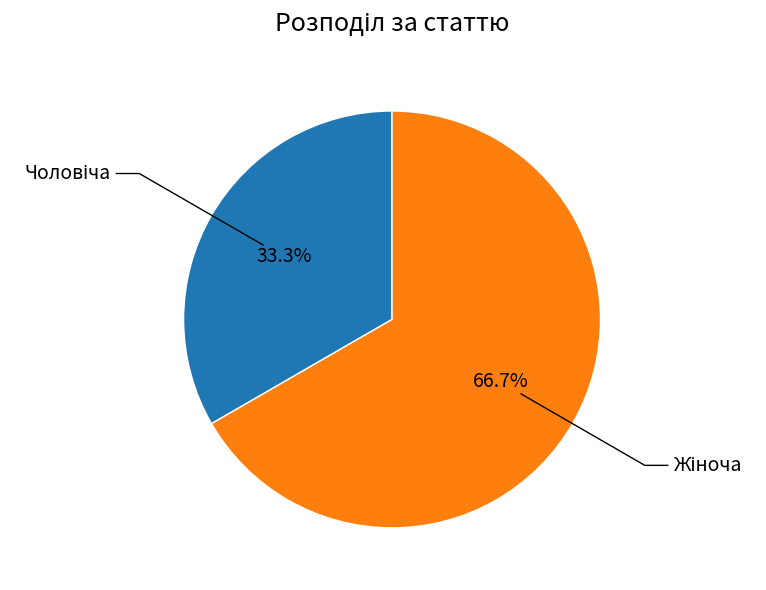

Is there a majority slice in this chart?

Yes